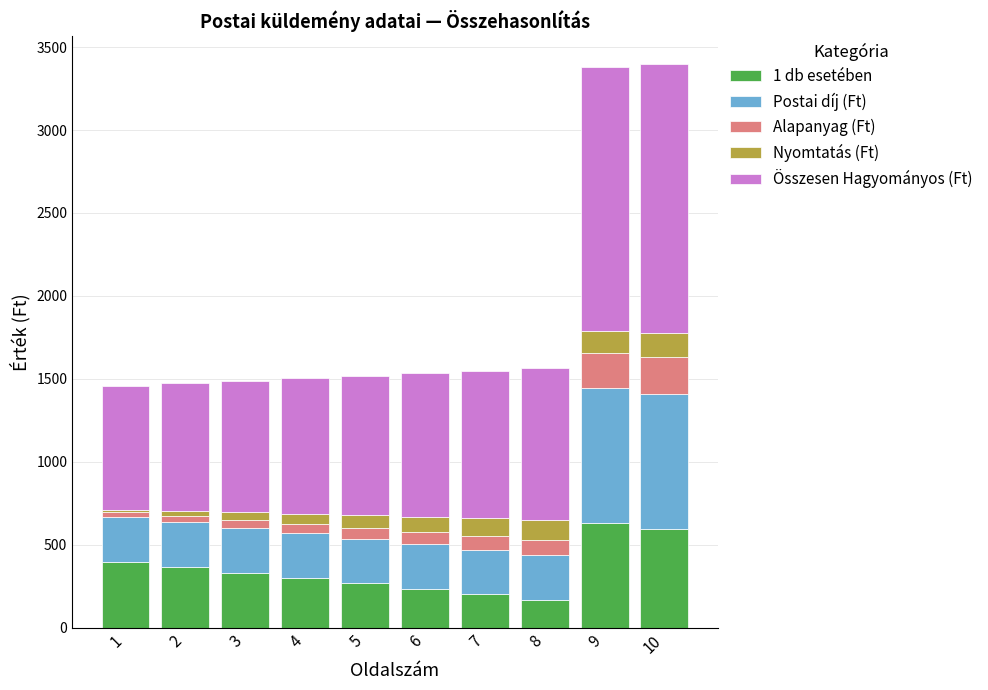

The value of 1 db esetében at 8 is 166.8. True or false?

True